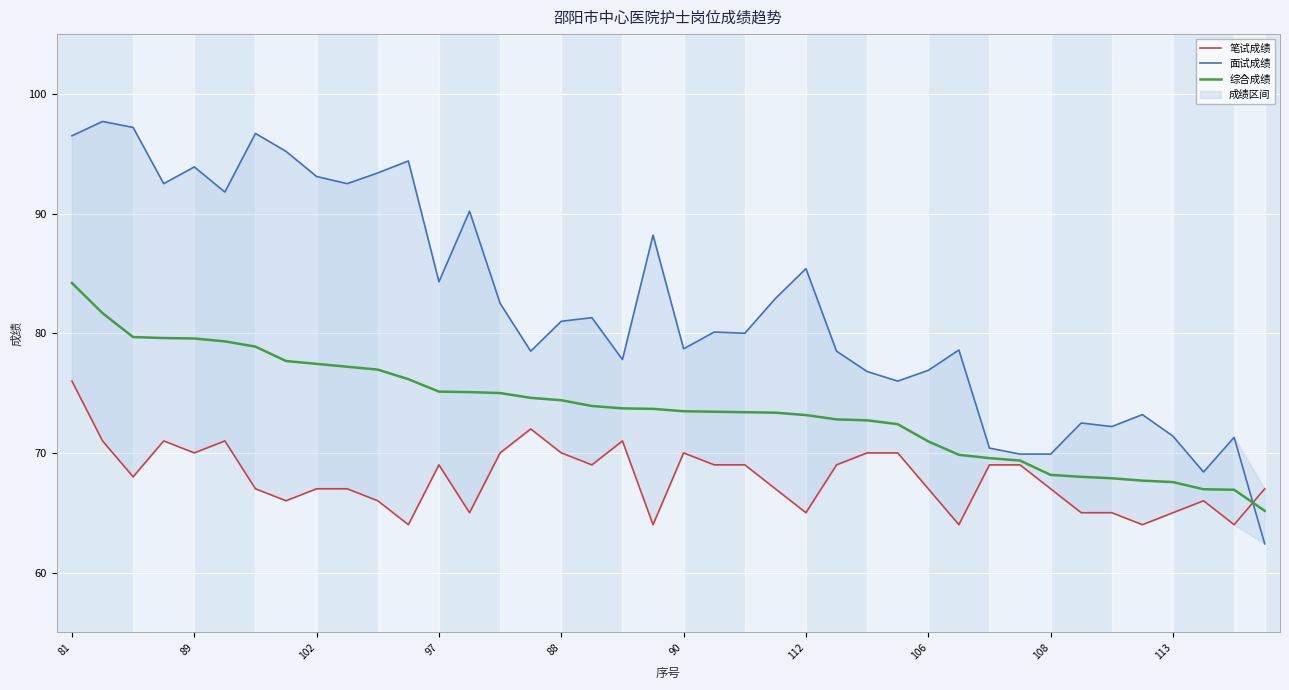

True or false: 综合成绩 has a value of 116.8 at 106.

False